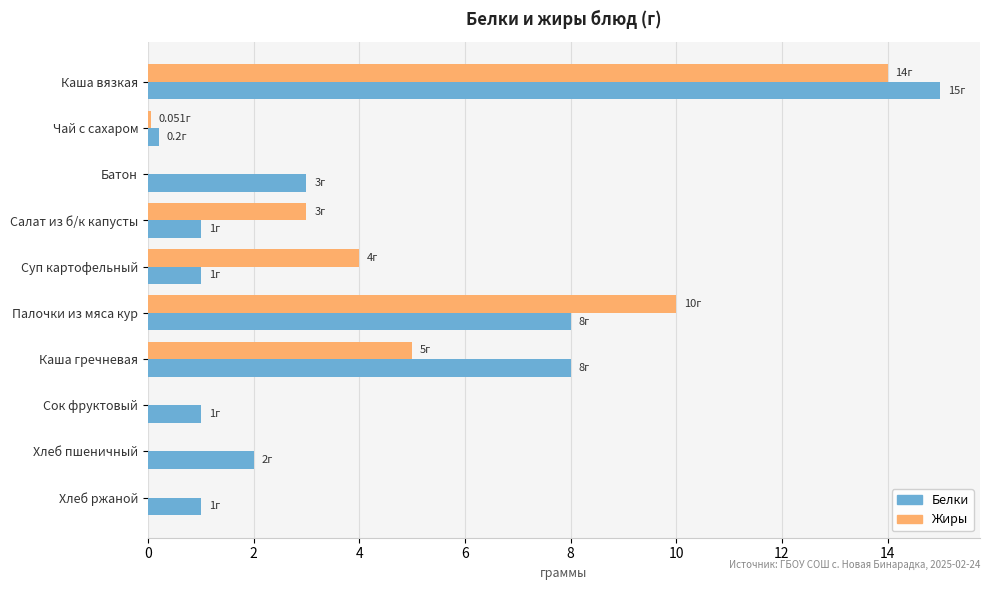

Is the value of Белки at Салат из б/к капусты greater than the value of Жиры at Салат из б/к капусты?

No